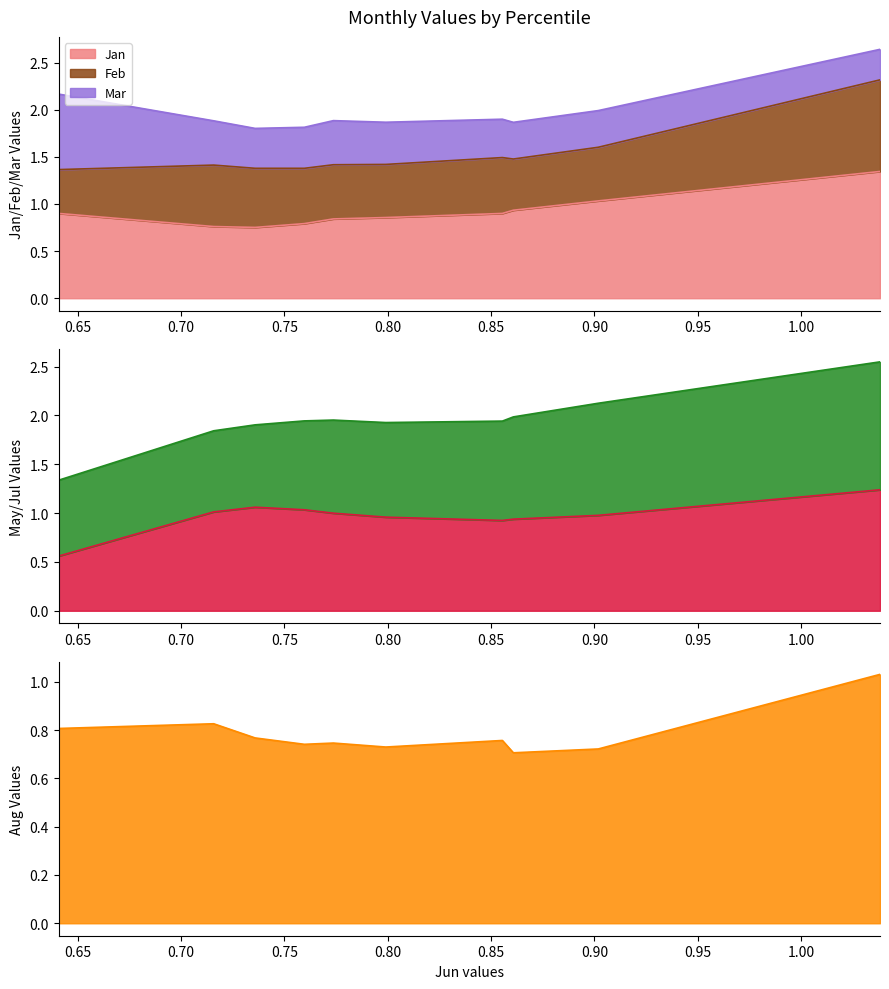

What is the total value across all series at pct35?

2.6